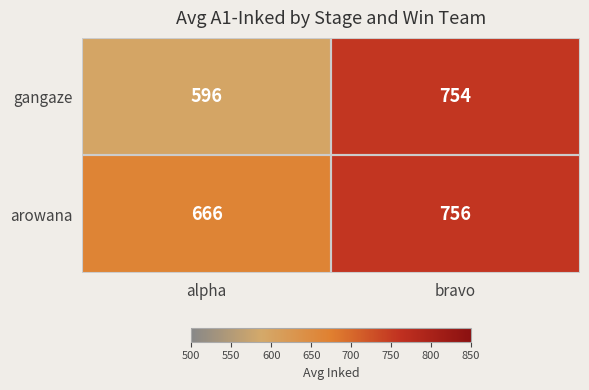

What is the difference between the maximum and minimum values in the gangaze series?

158